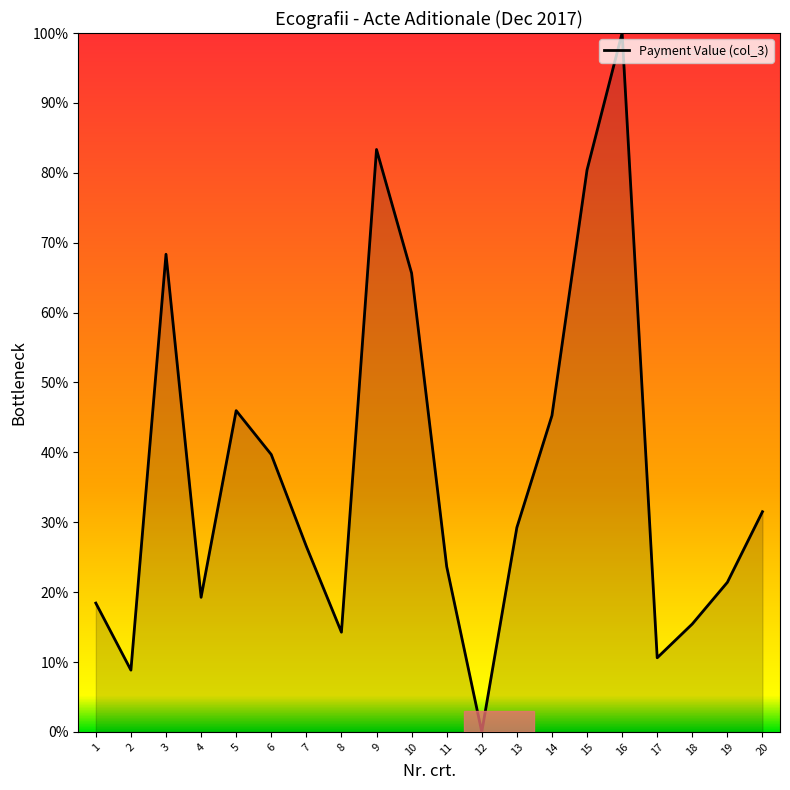

Where does the data first go above 29?

3